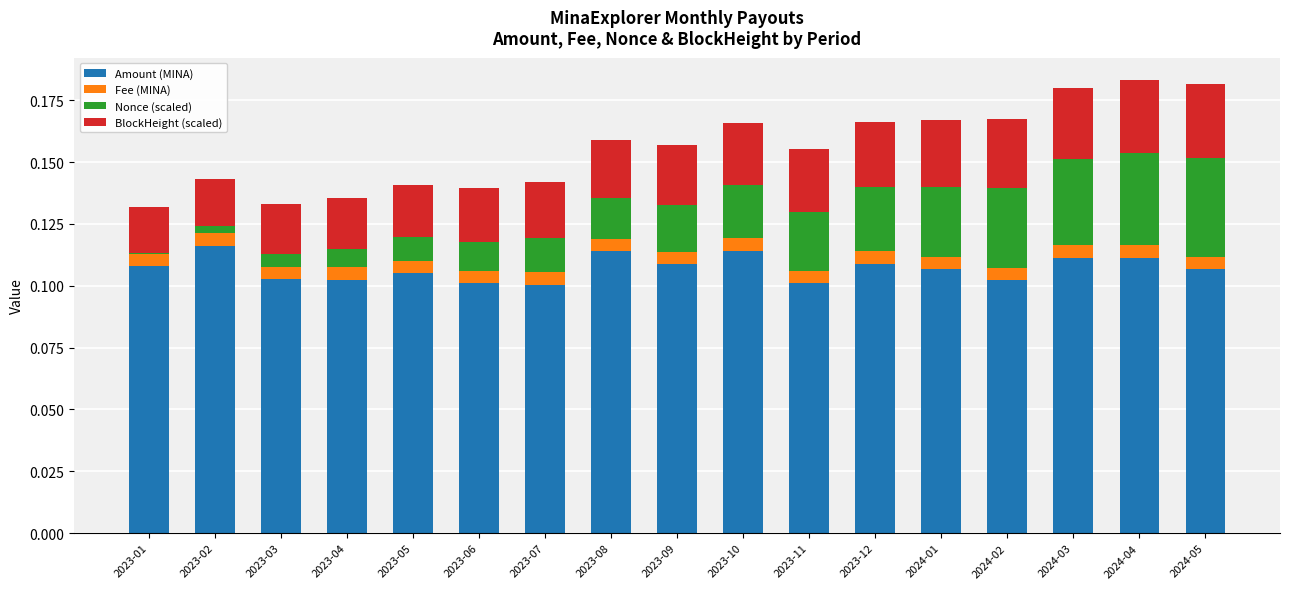

The Amount (MINA) series shows 0.1 at 2024-05. True or false?

True